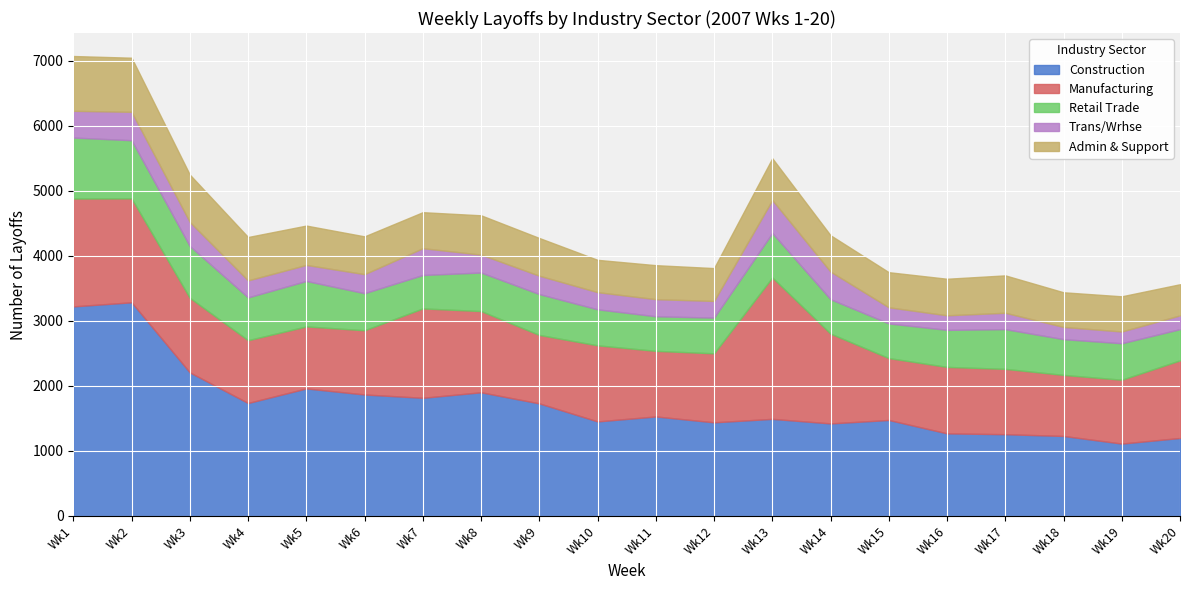

What is the difference between the Construction values at Wk13 and Wk5?

468